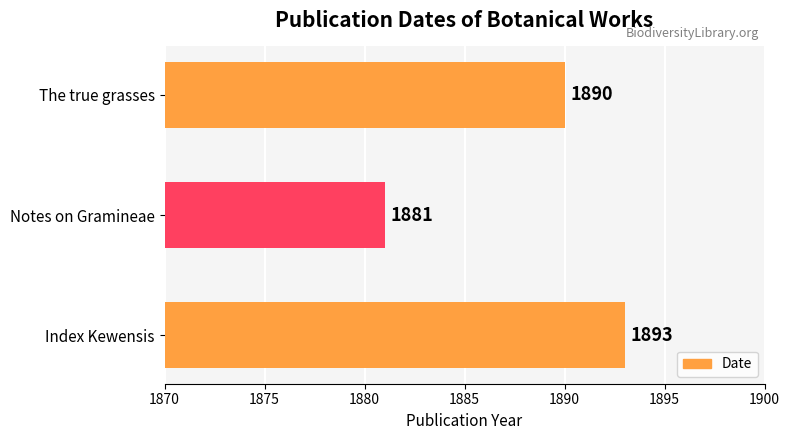

What is the difference between the second highest and minimum values?

9